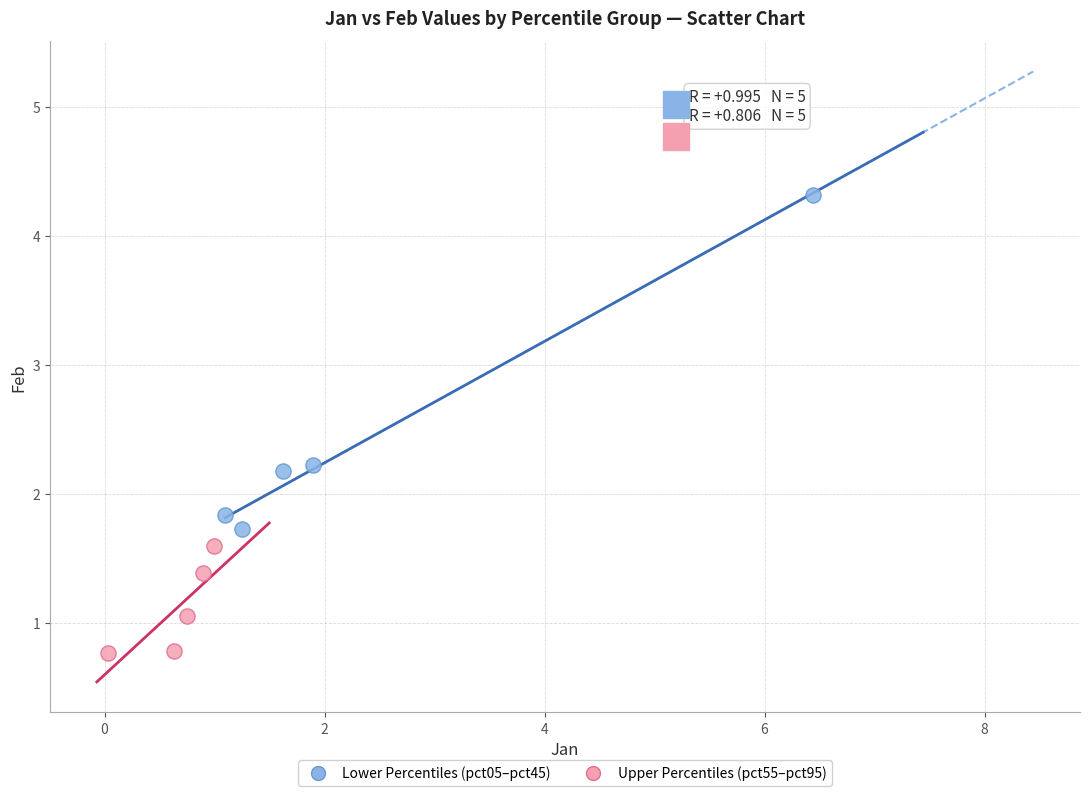

Which series contains the lowest Y value?

Upper Percentiles (pct55–pct95)